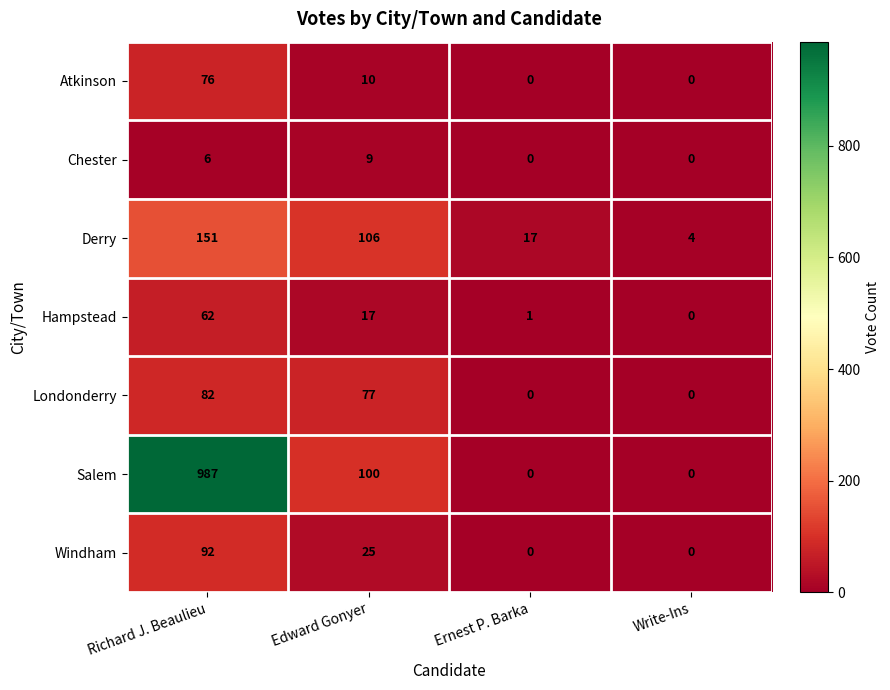

Which series has the largest range (max minus min)?

Salem